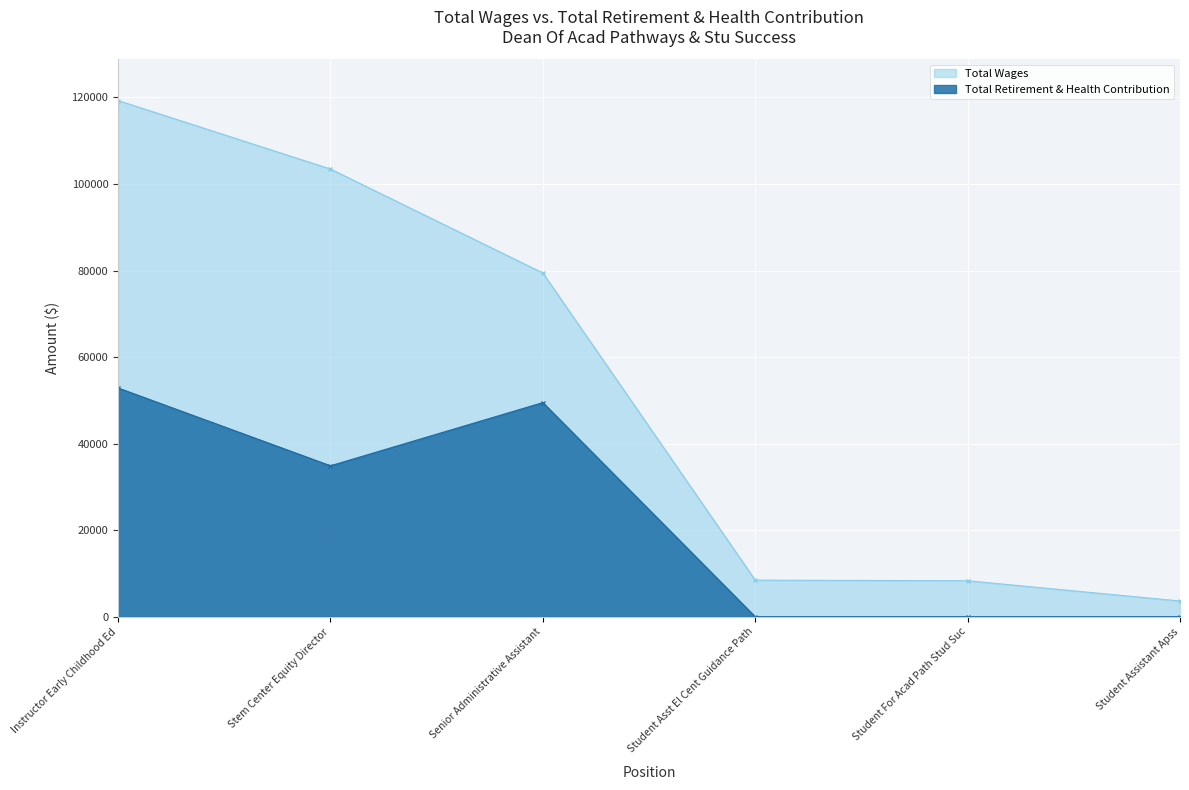

True or false: Total Wages has more than 1 points higher than both neighbors.

False